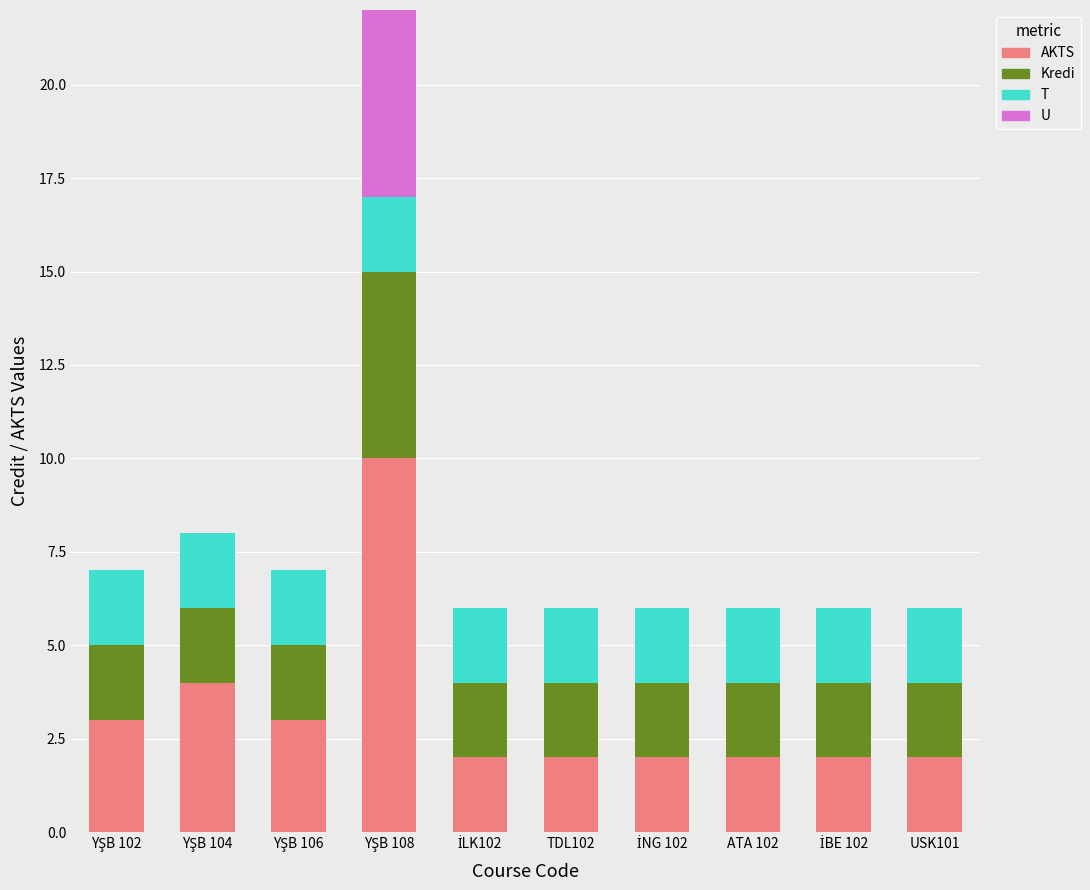

Which series has the largest range (max minus min)?

AKTS